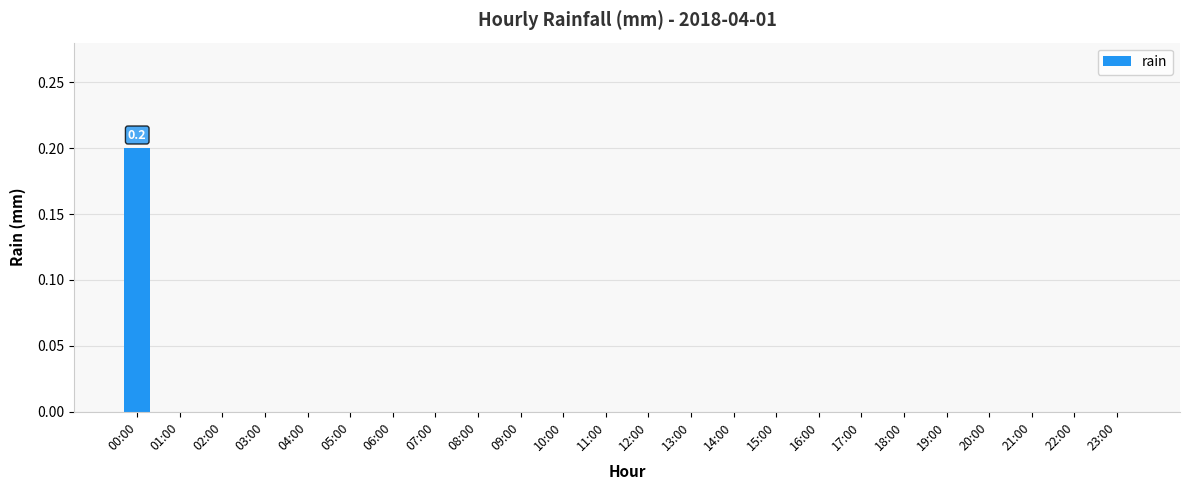

What is the change in value from 00:00 to 21:00?

-0.2